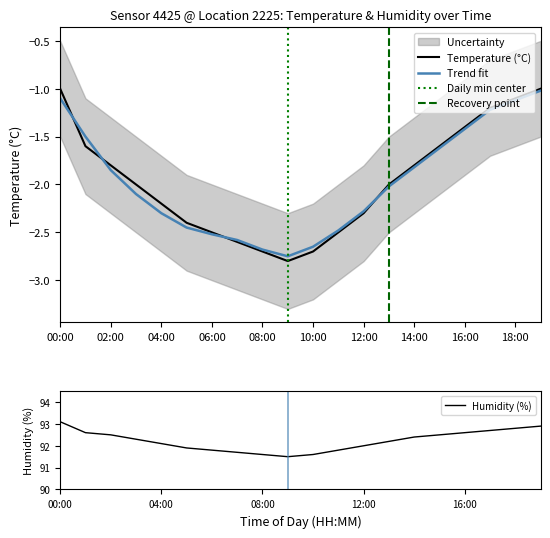

List the labels in order of humidity value, smallest first.

09:00, 08:00, 10:00, 07:00, 06:00, 11:00, 05:00, 12:00, 04:00, 13:00, 03:00, 14:00, 02:00, 15:00, 01:00, 16:00, 17:00, 18:00, 19:00, 00:00